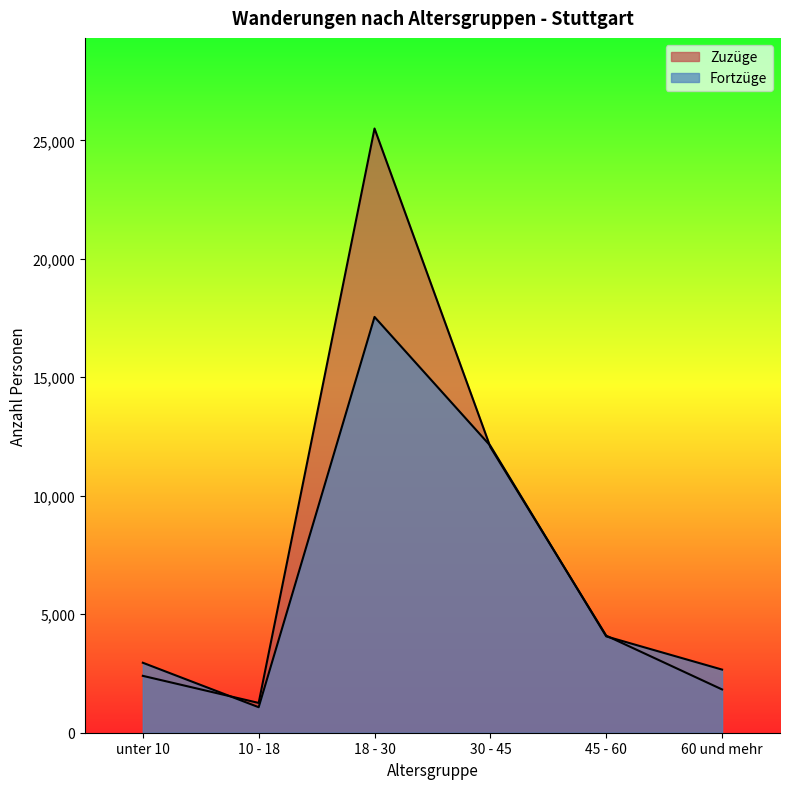

Reading left to right, extract all data points from this chart.

Zuzüge: unter 10=2400	10 - 18=1257	18 - 30=25498	30 - 45=12052	45 - 60=4096	60 und mehr=1826
Fortzüge: unter 10=2953	10 - 18=1077	18 - 30=17547	30 - 45=12108	45 - 60=4065	60 und mehr=2664